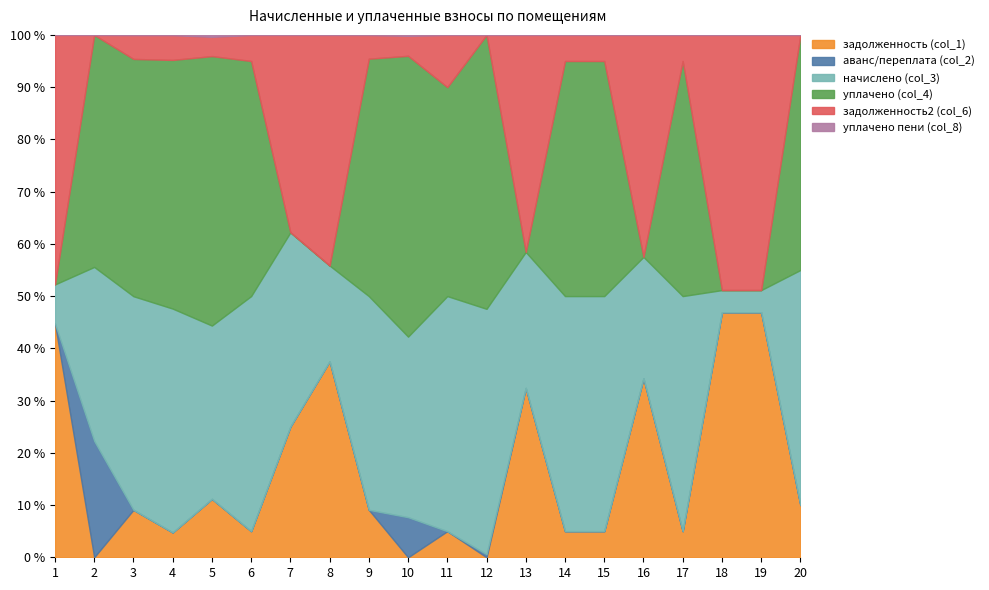

What are all the series names shown in the legend?

задолженность (col_1), аванс/переплата (col_2), начислено (col_3), уплачено (col_4), задолженность2 (col_6), уплачено пени (col_8)